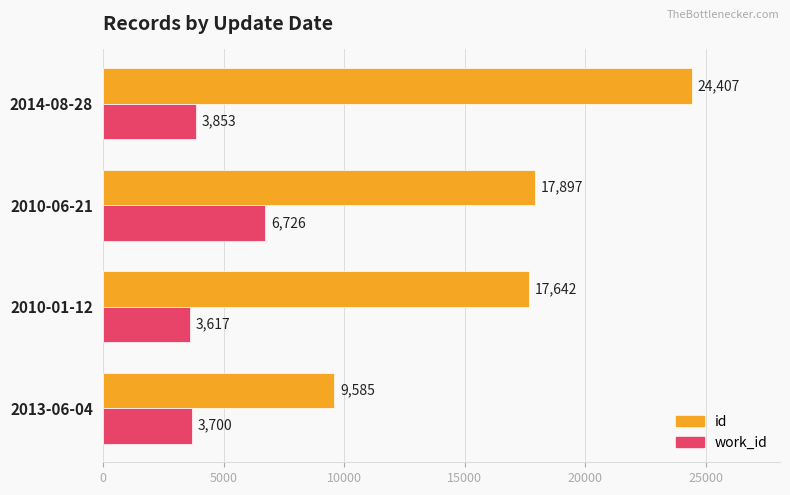

Is the value of id at 2013-06-04 greater than the value of work_id at 2014-08-28?

Yes